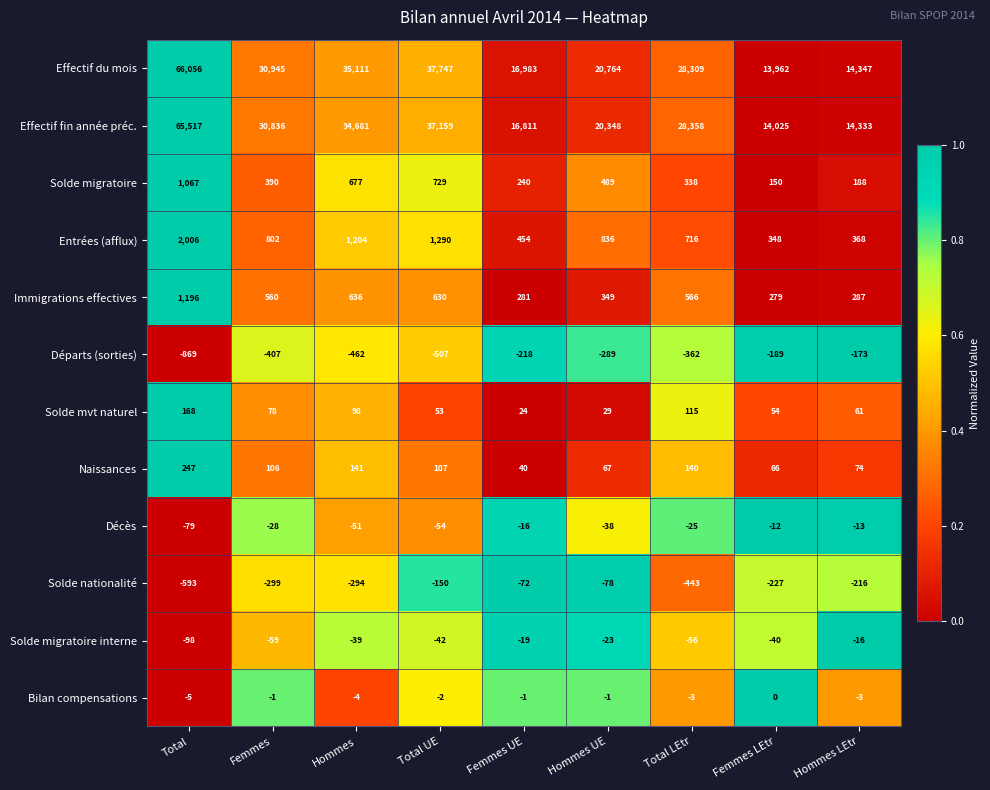

Which series has the widest spread of values?

Effectif du mois